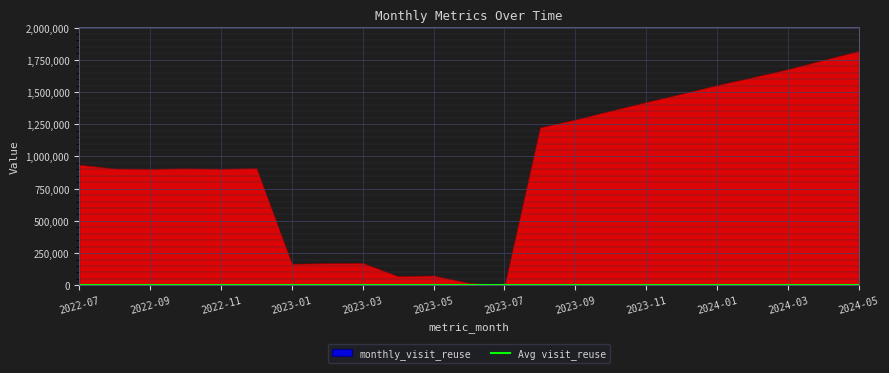

How many points are higher than both their immediate neighbors (excluding endpoints)?

6